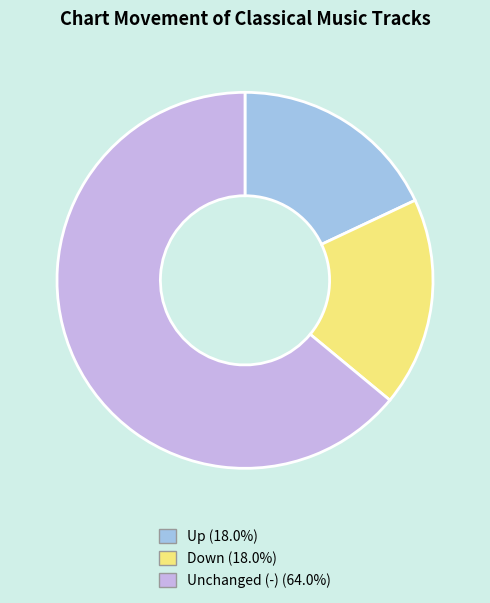

Rank the categories by value from highest to lowest.

-, up, down